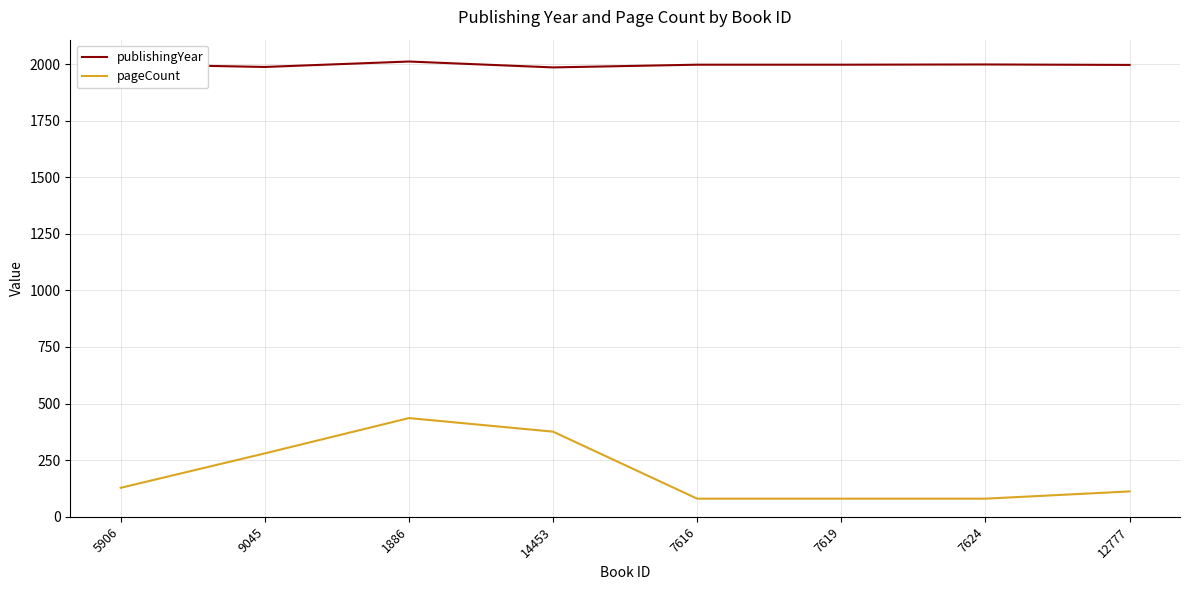

Where does the publishingYear series first go above 1997?

5906